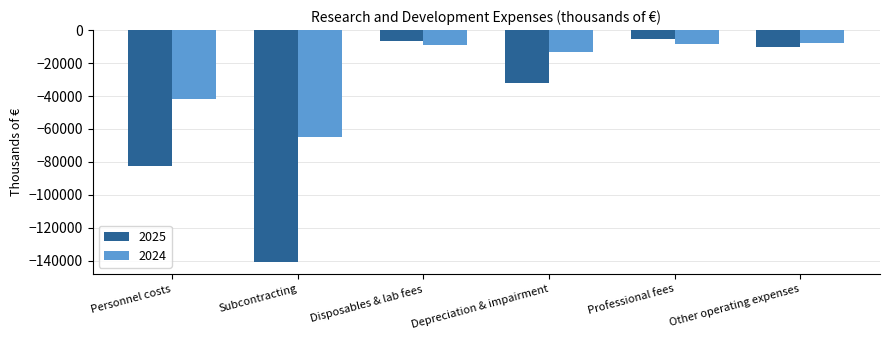

What is the sum of all 2025 values?

-278027